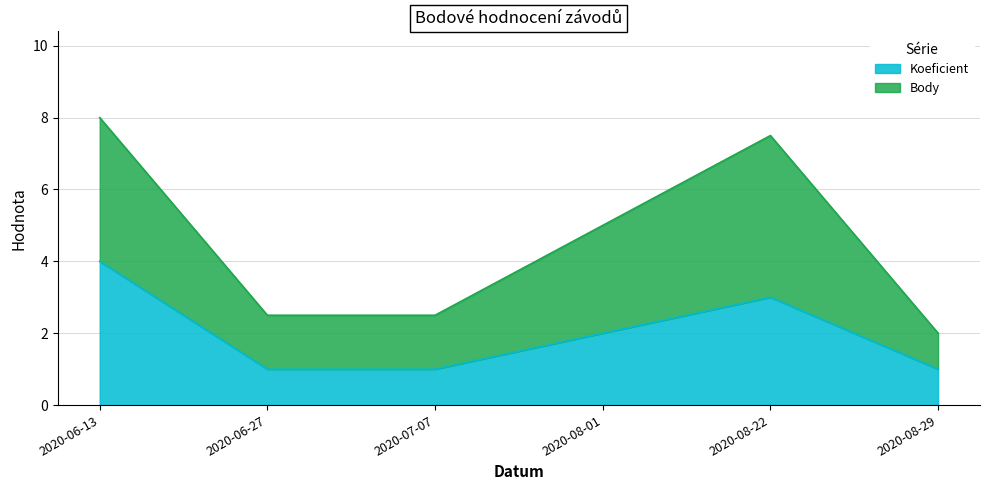

How many distinct data groups are displayed?

2